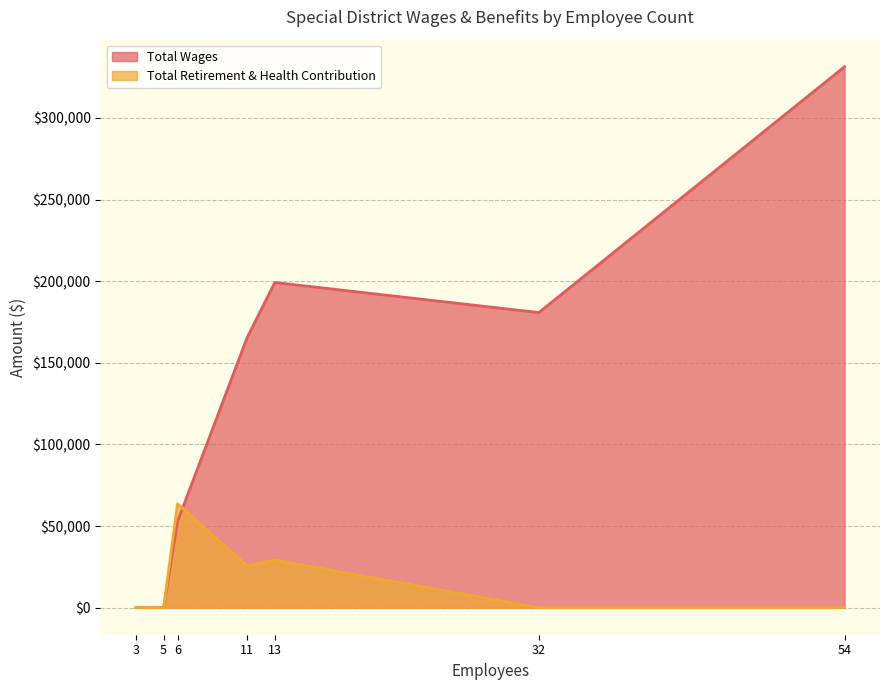

What is the spread (max minus min) of values at 54?

331370